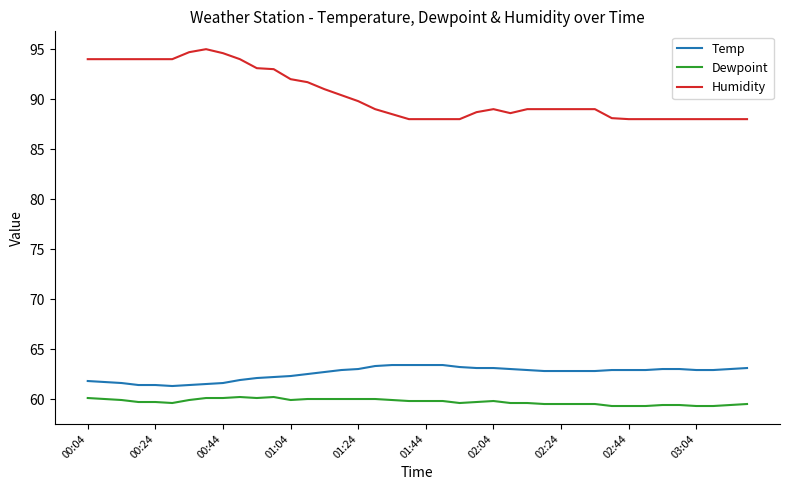

What is the difference between the maximum and minimum values in the Temp series?

2.1